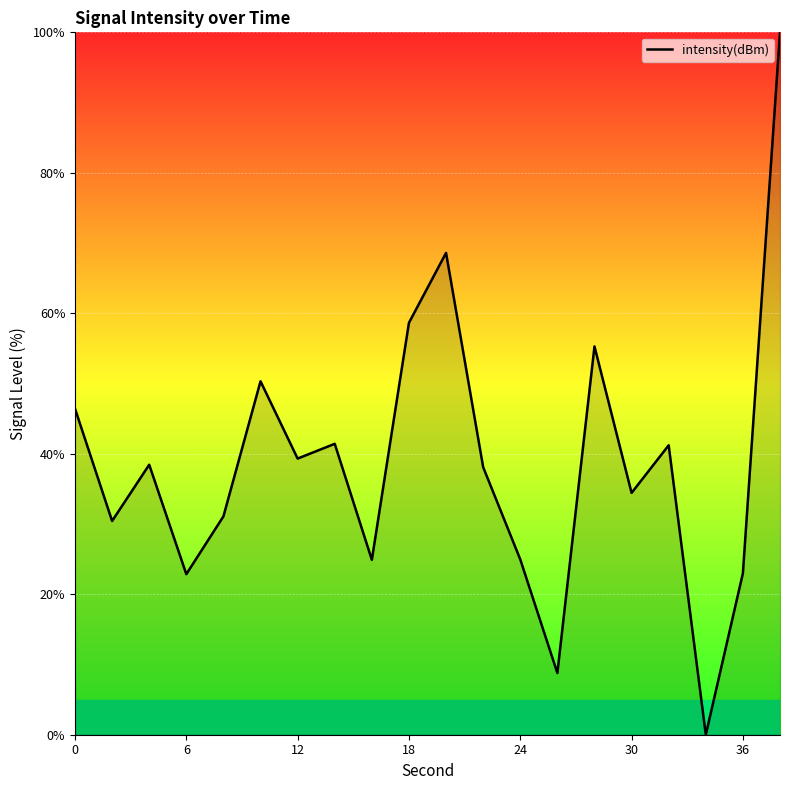

What is the greatest value displayed?

100.0